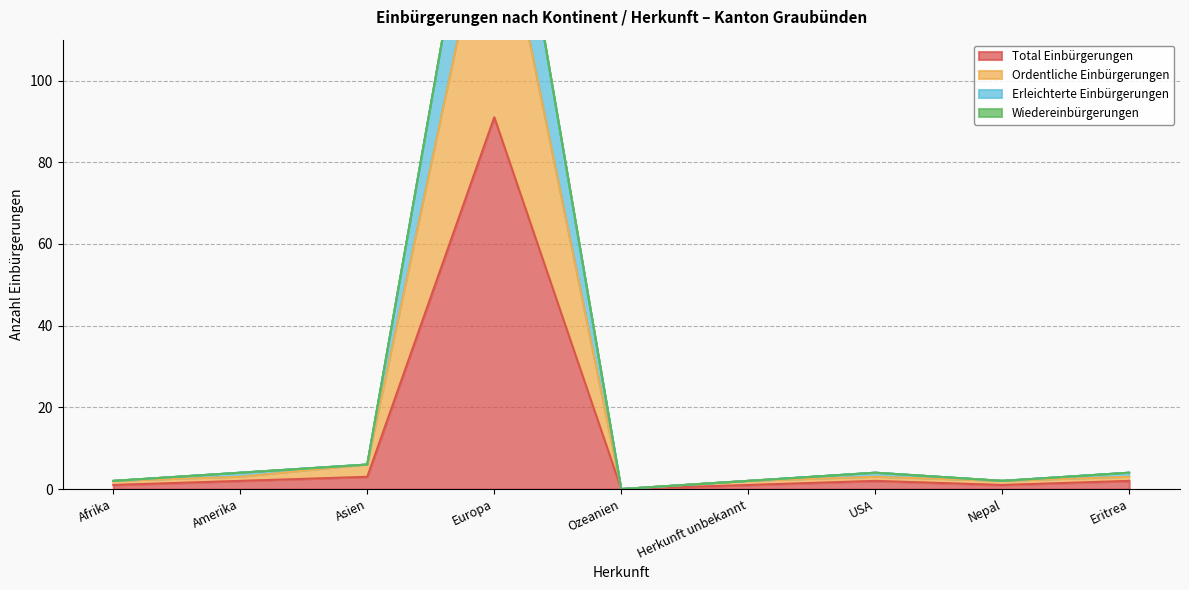

What is the label of the 1st point from the right?

Eritrea